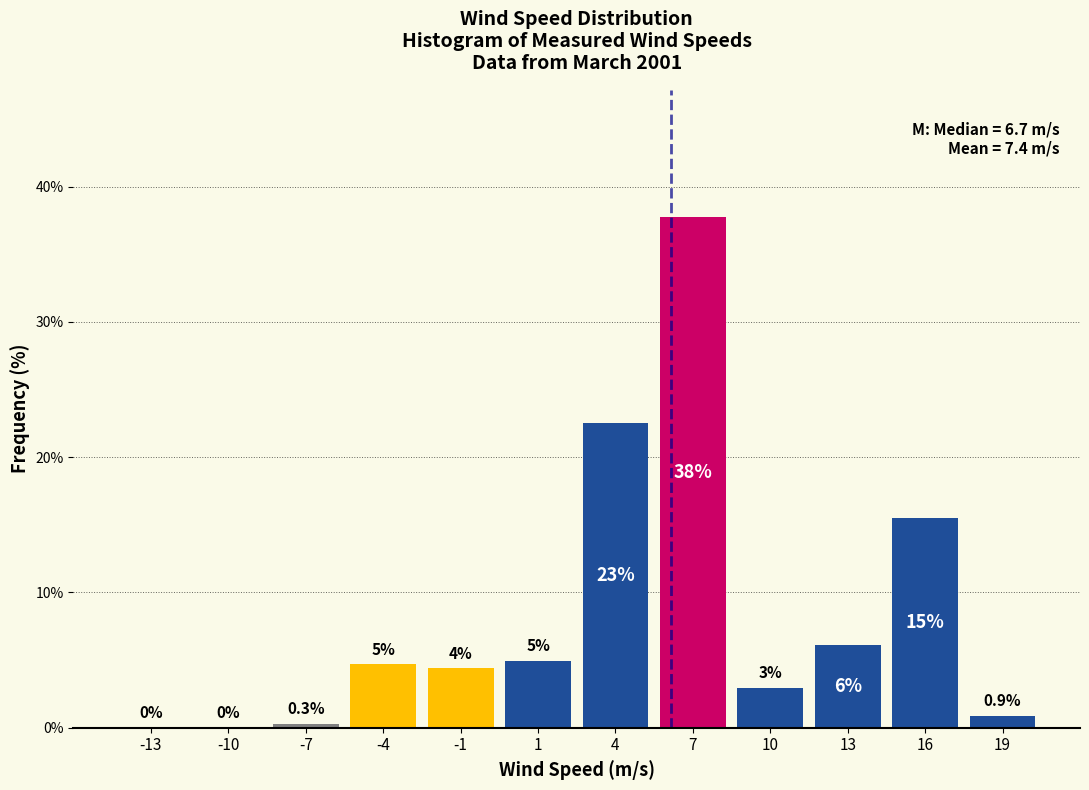

At which category does the chart reach its peak across all series?

7